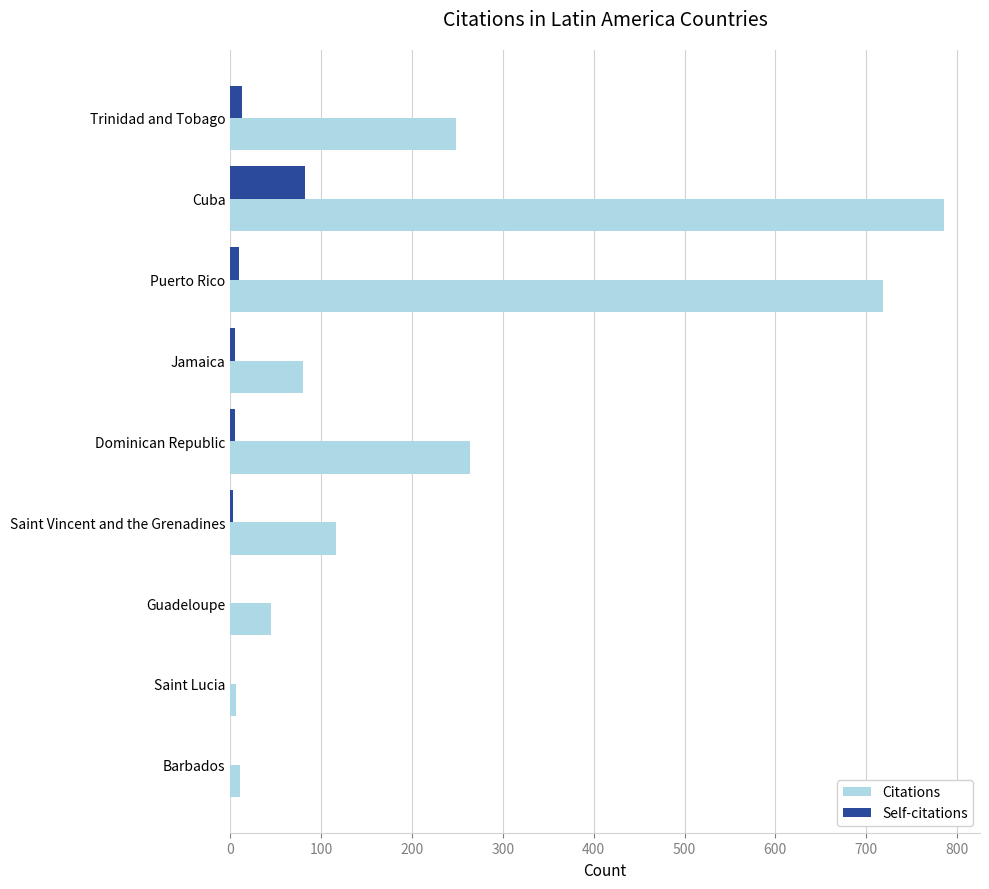

Which series changed the most between Dominican Republic and Saint Lucia?

Citations